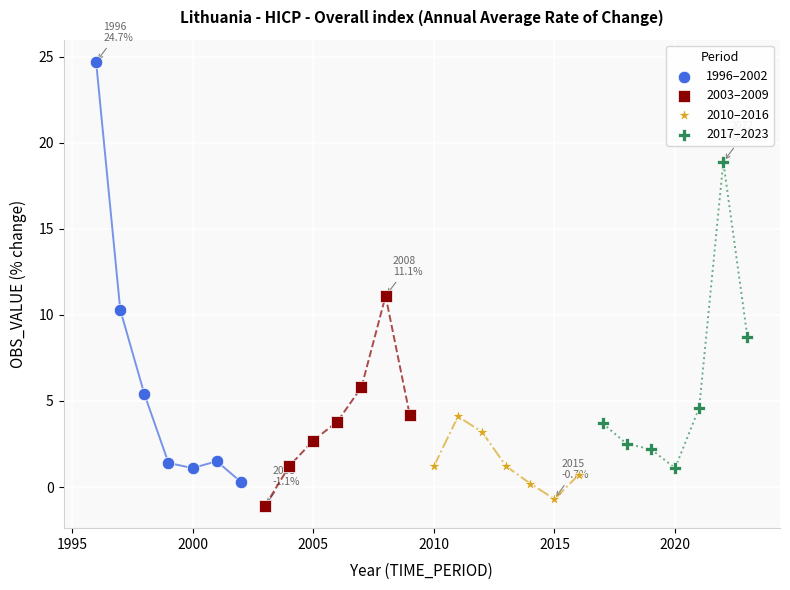

Which series reaches the maximum Y coordinate?

1996–2002